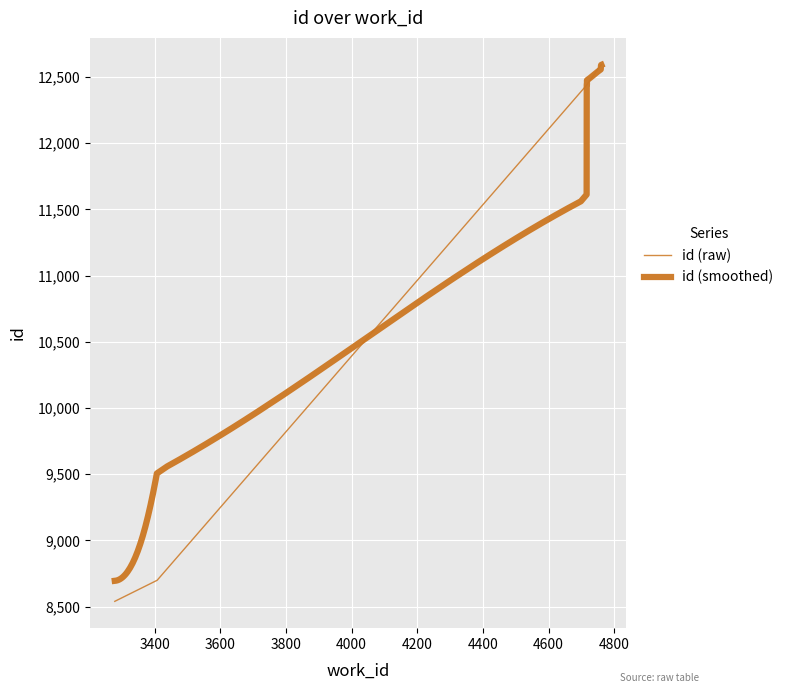

Which has a higher value, 3408 or 4717?

4717